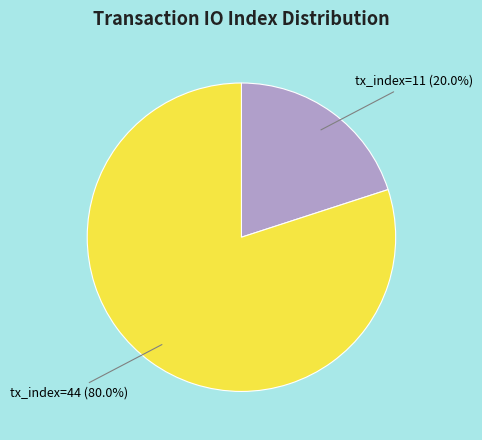

Is there any slice that represents more than half of the pie?

Yes